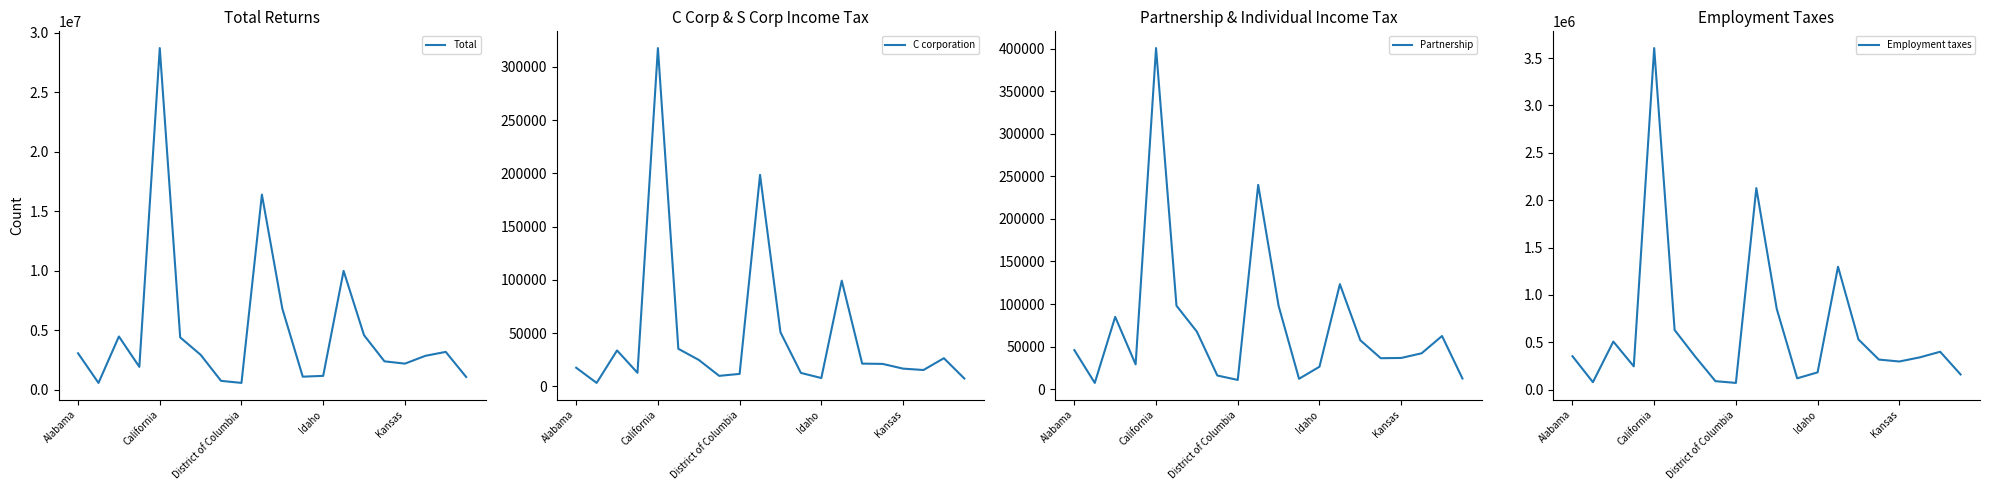

Is this an area chart (filled region under the line)?

No